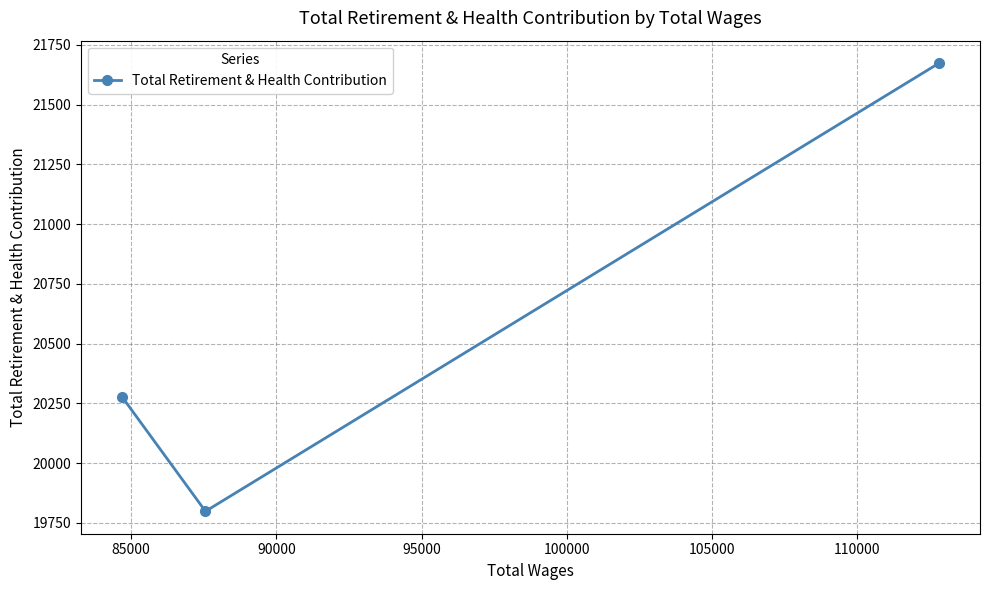

What is the minimum value shown in the chart?

19798